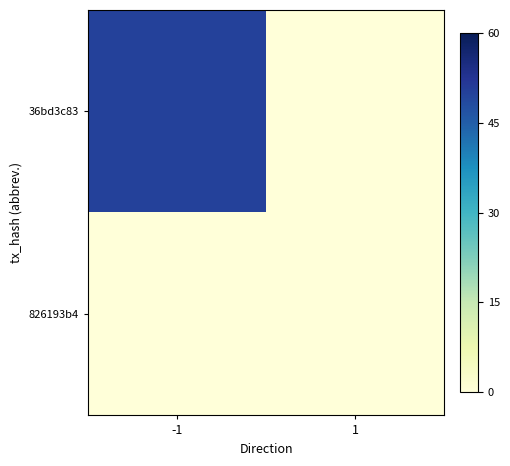

What is the total value across all series at -1?

50